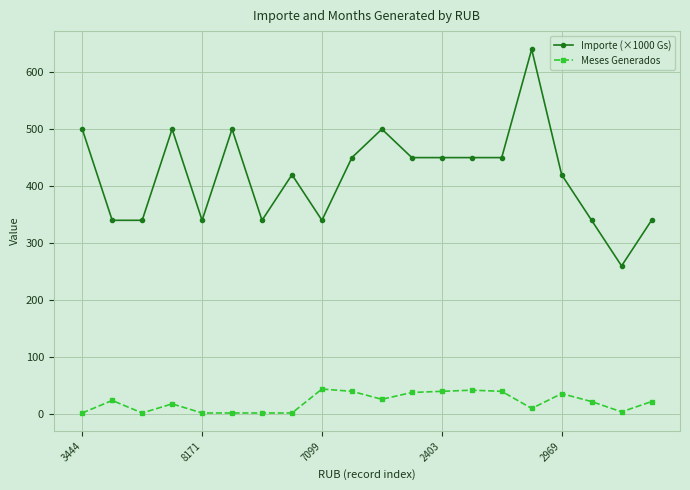

True or false: Importe (×1000 Gs) has more than 2 interior local peaks.

True